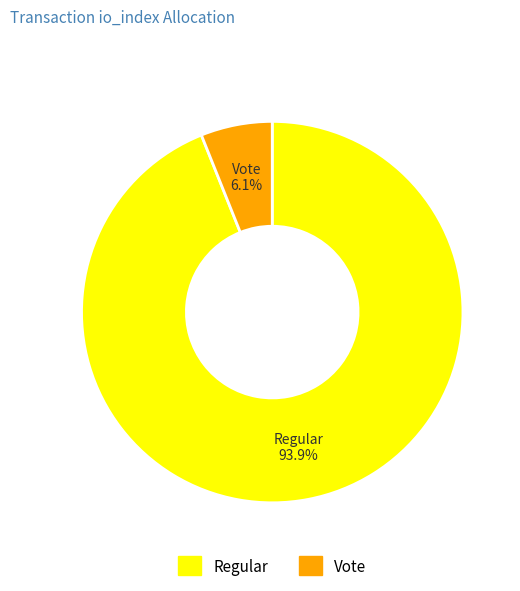

Does any single category account for the majority?

Yes